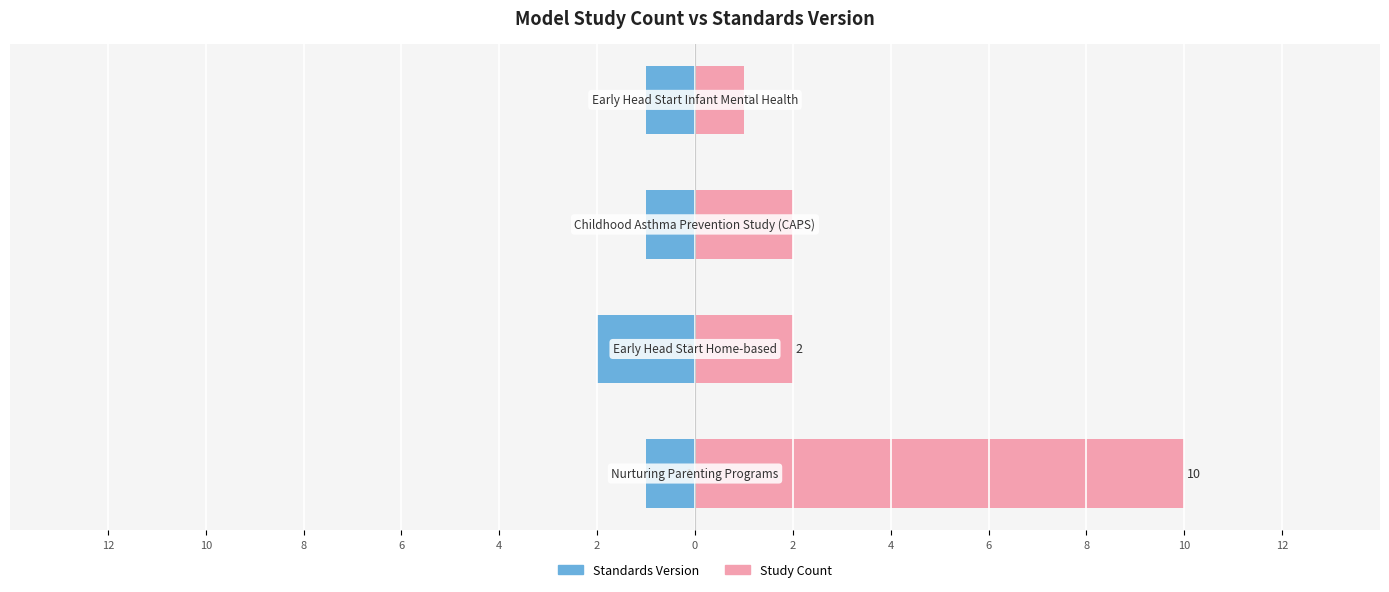

Which series changed the most between 4 and 8?

Standards Version